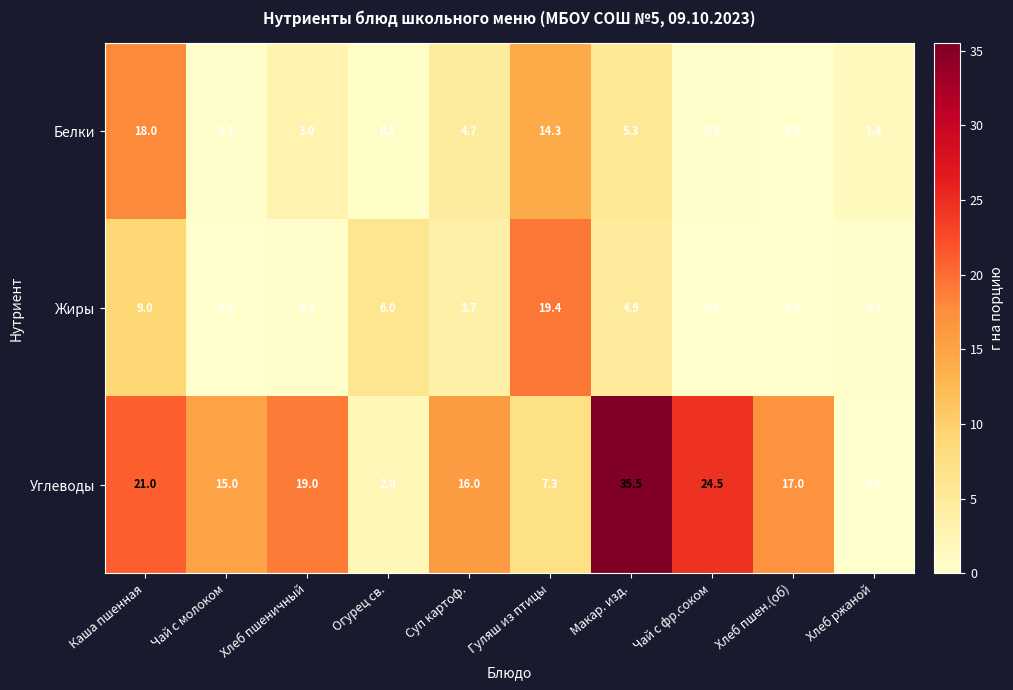

How many positive values does the Жиры series have?

8